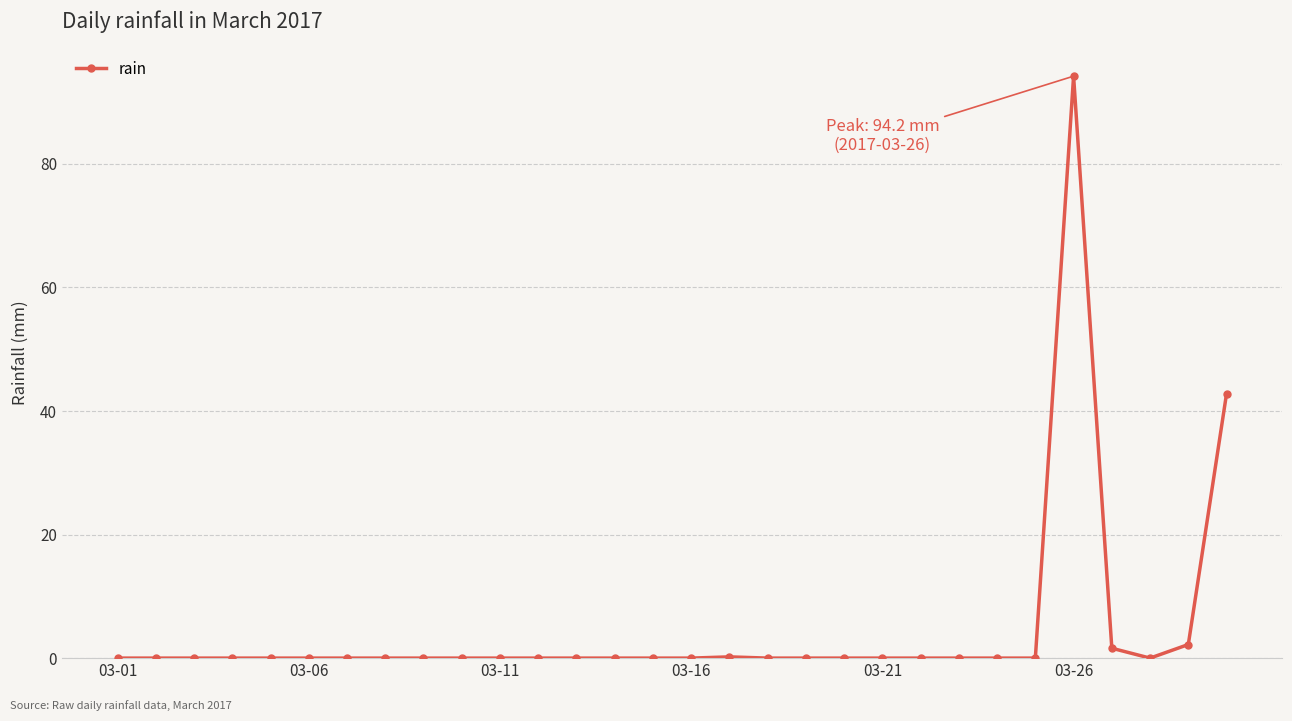

What is the difference between the maximum and minimum values?

94.2